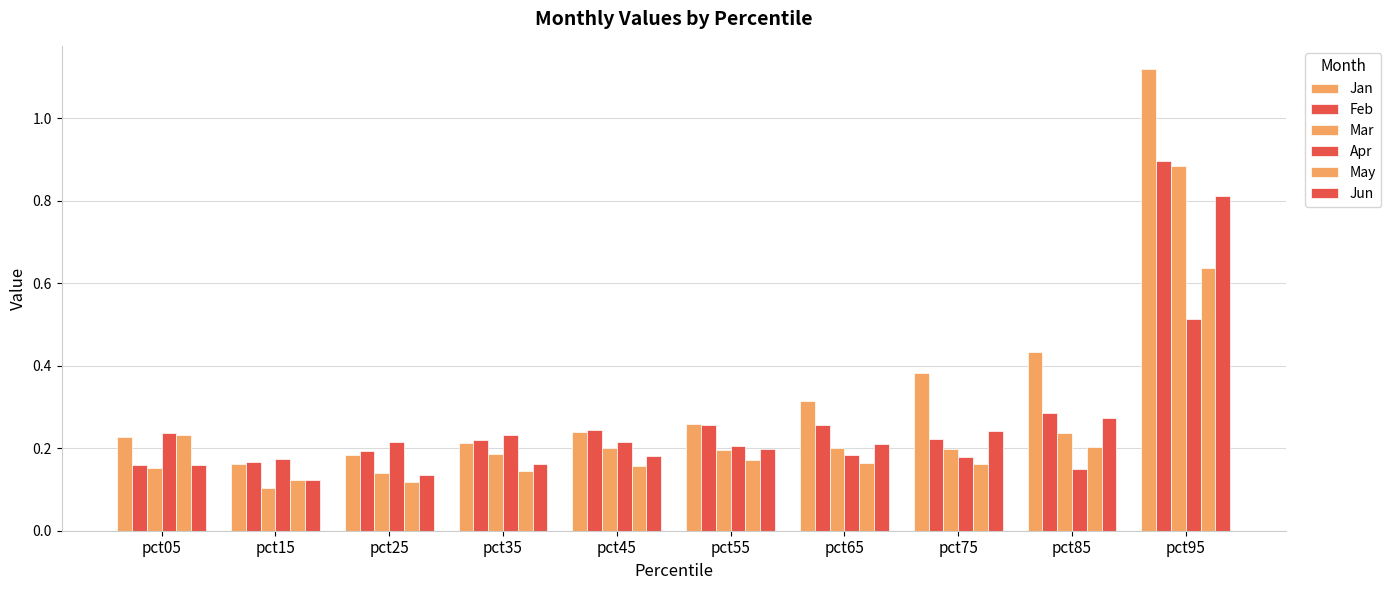

How many distinct data groups are displayed?

6